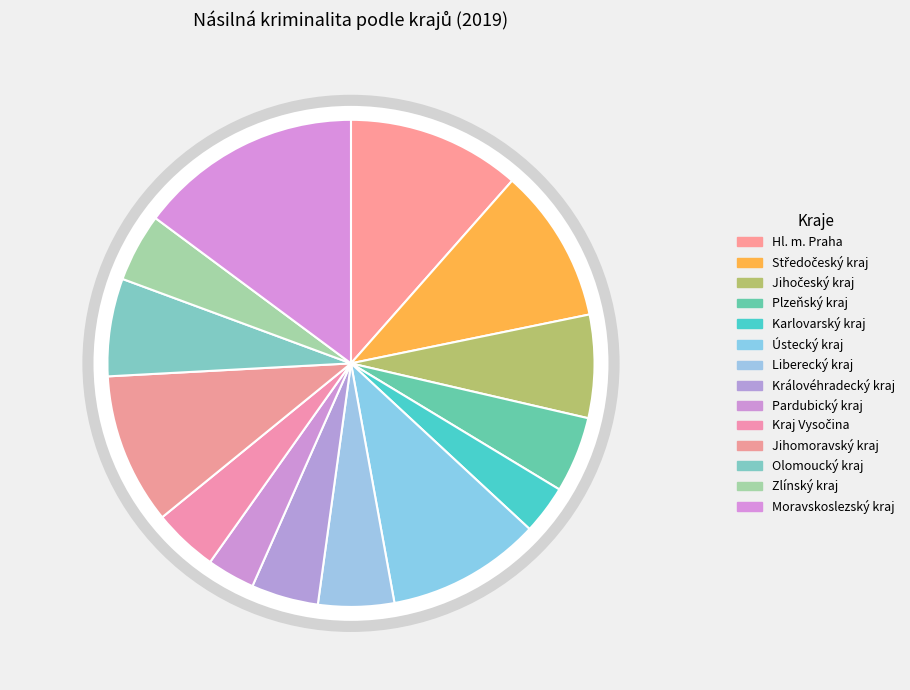

The Liberecký kraj slice represents 5% of the pie. True or false?

True